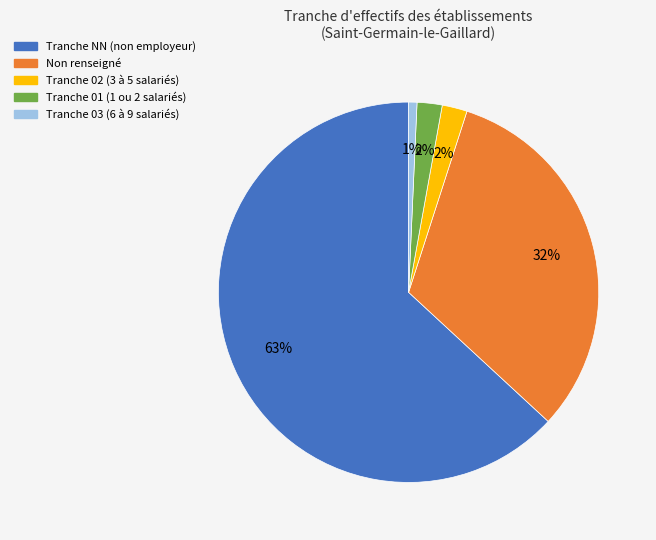

To the nearest percent, what is the average slice percentage?

20%